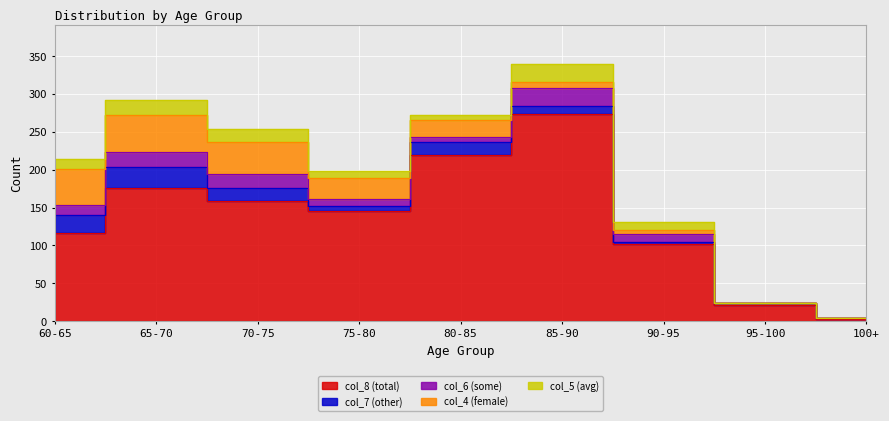

What is the difference between the col_8 (total) values at 95-100 and 60-65?

95